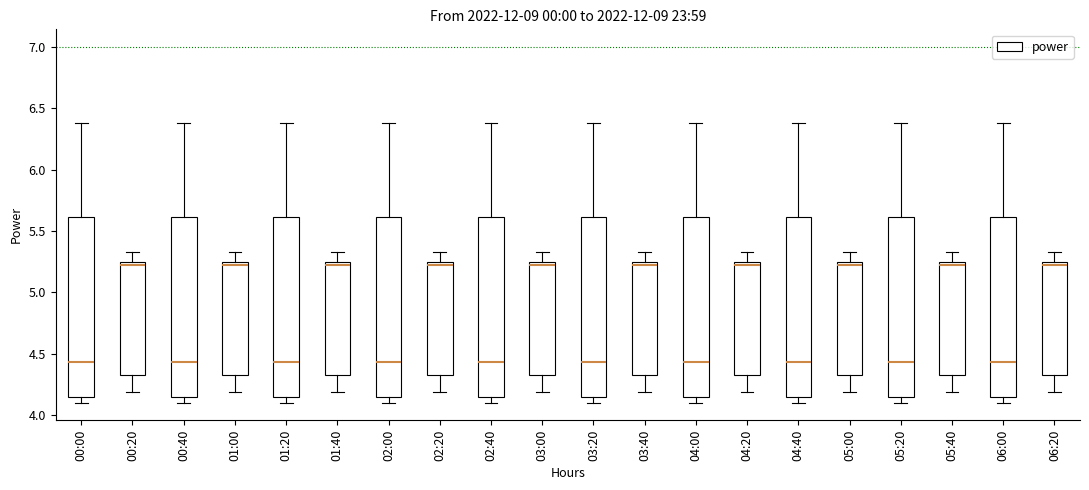

Reading left to right, transcribe this box plot: for each box, give where its median line is, the range the box spans, and where its two whiskers end, as read against the y-axis. The values are not printed on the chart, so give them approximately, as read against the axis.

00:00: median 4.45, box 4.15 to 5.60, whiskers 4.10 to 6.40
00:20: median 5.25 (just below the box's upper edge), box 4.35 to 5.25, whiskers 4.20 to 5.35
00:40: median 4.45, box 4.15 to 5.60, whiskers 4.10 to 6.40
01:00: median 5.25 (just below the box's upper edge), box 4.35 to 5.25, whiskers 4.20 to 5.35
01:20: median 4.45, box 4.15 to 5.60, whiskers 4.10 to 6.40
01:40: median 5.25 (just below the box's upper edge), box 4.35 to 5.25, whiskers 4.20 to 5.35
02:00: median 4.45, box 4.15 to 5.60, whiskers 4.10 to 6.40
02:20: median 5.25 (just below the box's upper edge), box 4.35 to 5.25, whiskers 4.20 to 5.35
02:40: median 4.45, box 4.15 to 5.60, whiskers 4.10 to 6.40
03:00: median 5.25 (just below the box's upper edge), box 4.35 to 5.25, whiskers 4.20 to 5.35
03:20: median 4.45, box 4.15 to 5.60, whiskers 4.10 to 6.40
03:40: median 5.25 (just below the box's upper edge), box 4.35 to 5.25, whiskers 4.20 to 5.35
04:00: median 4.45, box 4.15 to 5.60, whiskers 4.10 to 6.40
04:20: median 5.25 (just below the box's upper edge), box 4.35 to 5.25, whiskers 4.20 to 5.35
04:40: median 4.45, box 4.15 to 5.60, whiskers 4.10 to 6.40
05:00: median 5.25 (just below the box's upper edge), box 4.35 to 5.25, whiskers 4.20 to 5.35
05:20: median 4.45, box 4.15 to 5.60, whiskers 4.10 to 6.40
05:40: median 5.25 (just below the box's upper edge), box 4.35 to 5.25, whiskers 4.20 to 5.35
06:00: median 4.45, box 4.15 to 5.60, whiskers 4.10 to 6.40
06:20: median 5.25 (just below the box's upper edge), box 4.35 to 5.25, whiskers 4.20 to 5.35